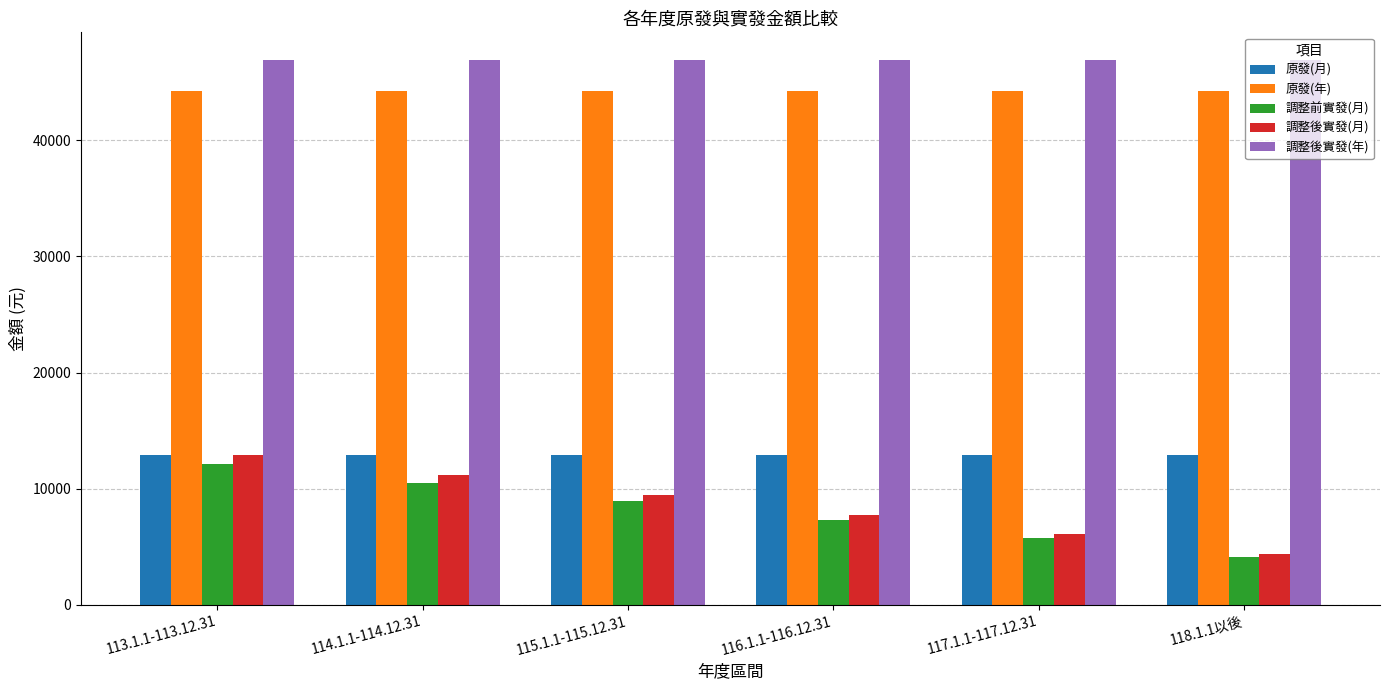

How many bars are there in total?

30